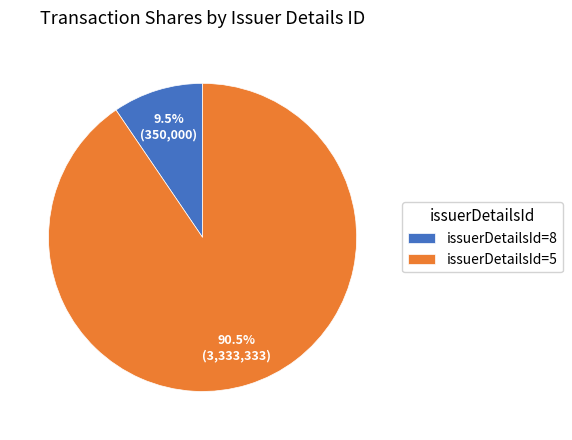

What is the smallest slice in the pie chart?

issuerDetailsId=8